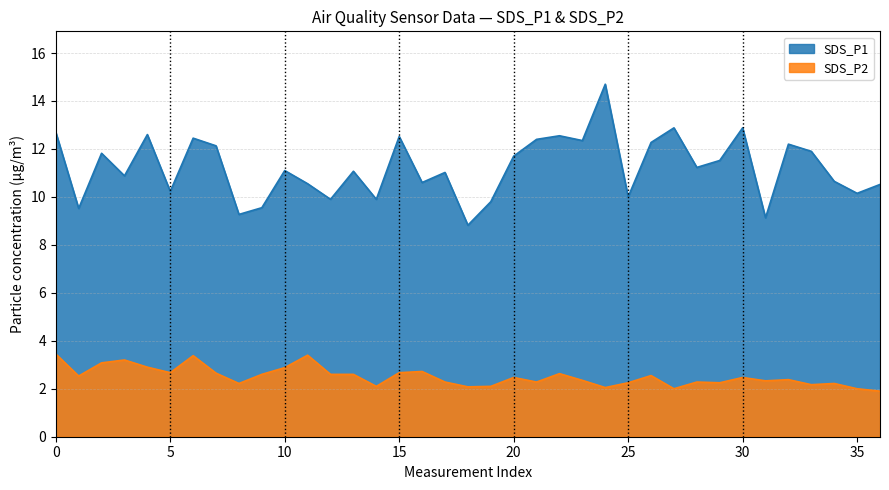

Which label corresponds to the smallest value in the chart?

36